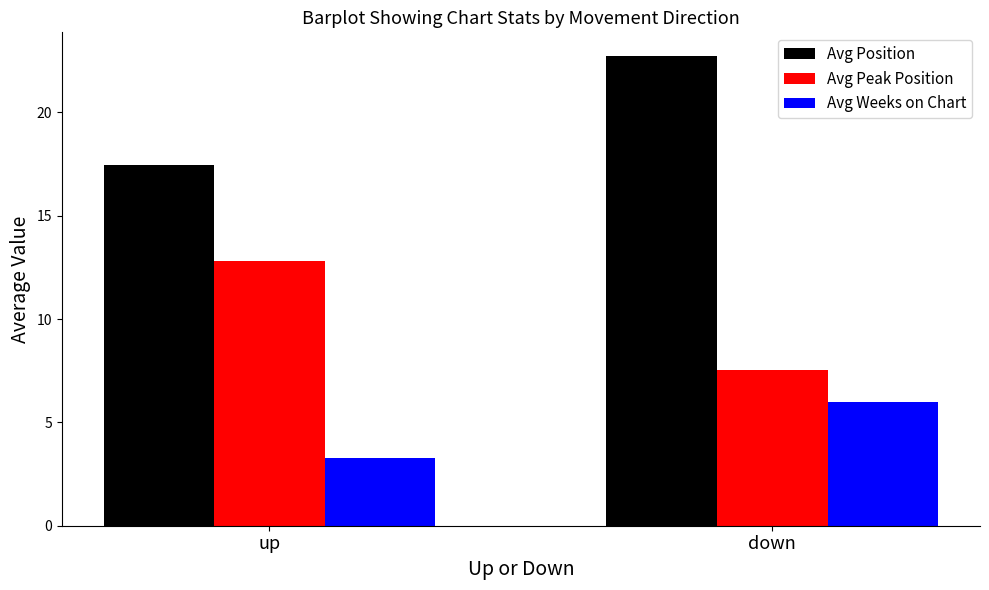

The value of Avg Weeks on Chart at down is 2.2. True or false?

False